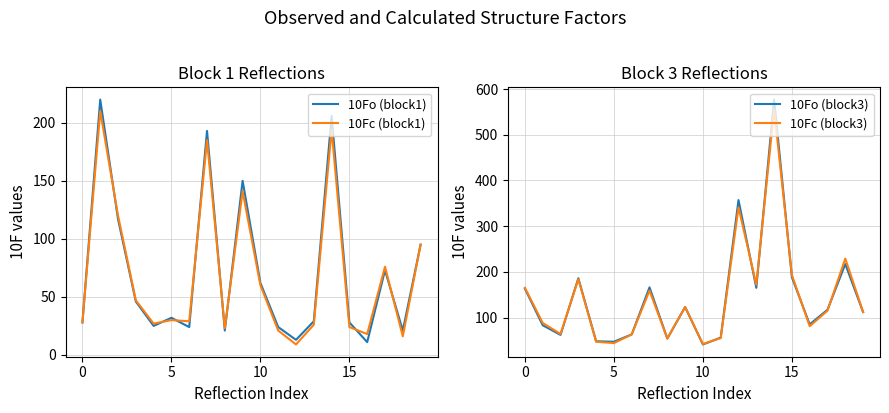

What is the sum of all 10Fc (block1) values?

1379